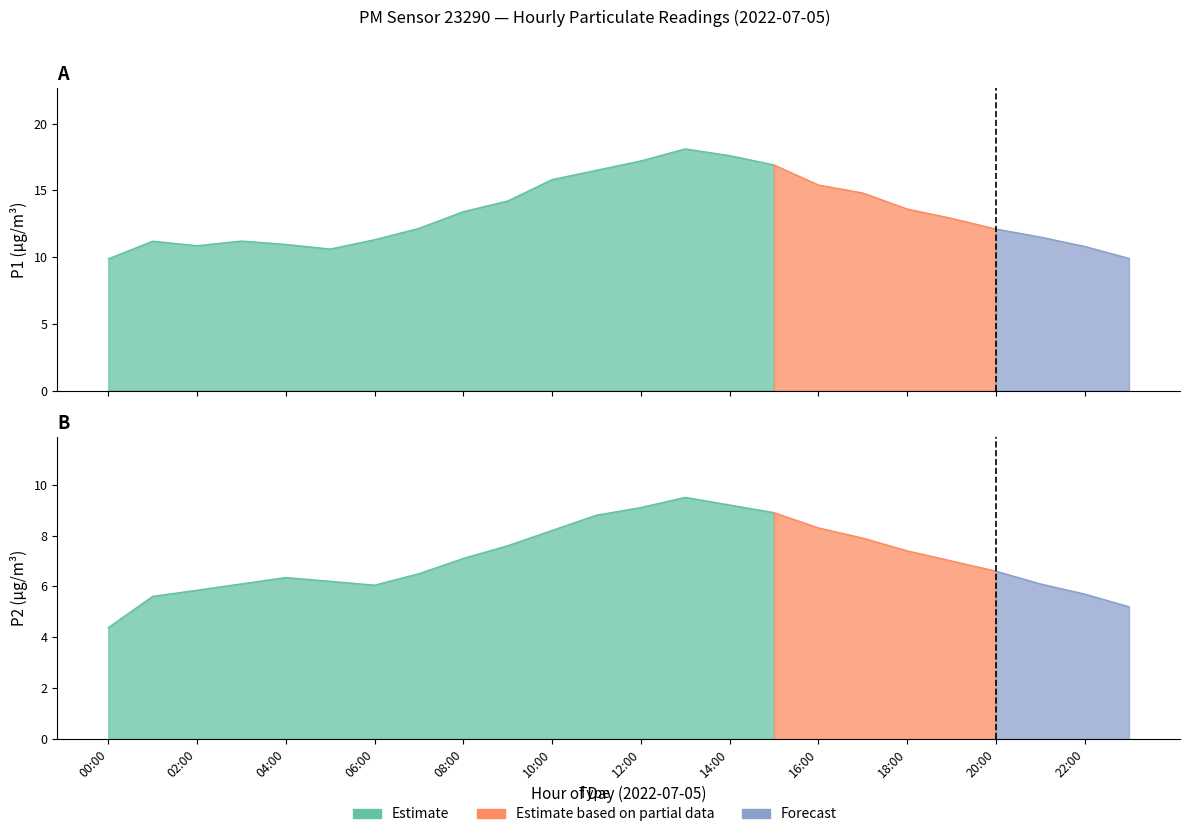

At which label does P1 reach its minimum?

00:00